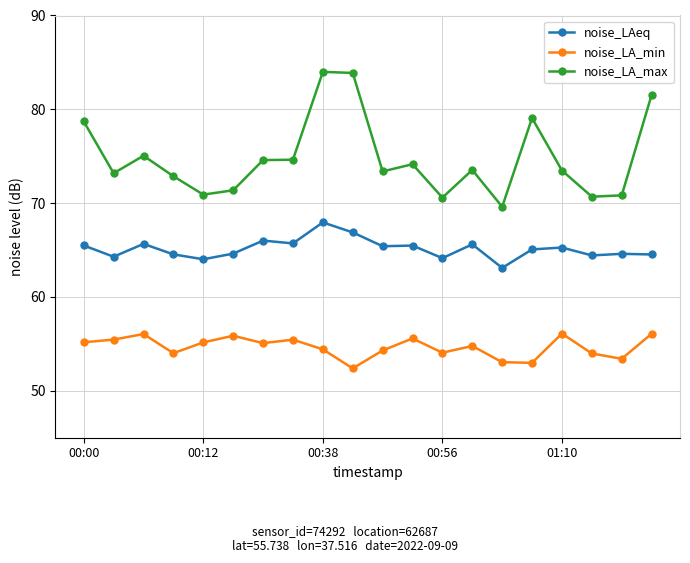

List the series in order of their overall mean, lowest first.

noise_LA_min, noise_LAeq, noise_LA_max